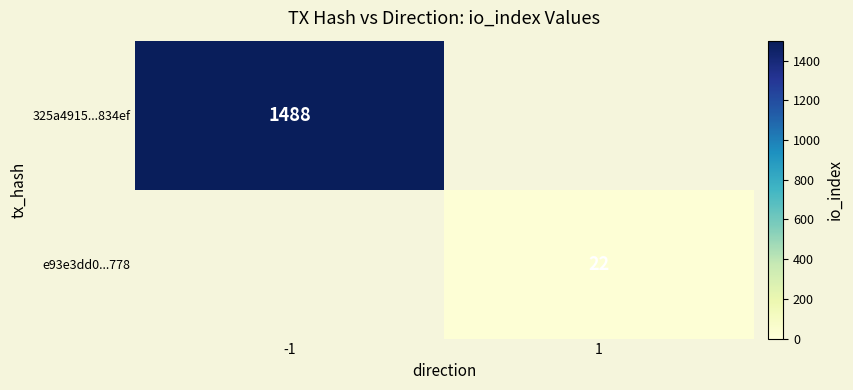

Is it true that e93e3dd0...778 equals 11 at 1?

False